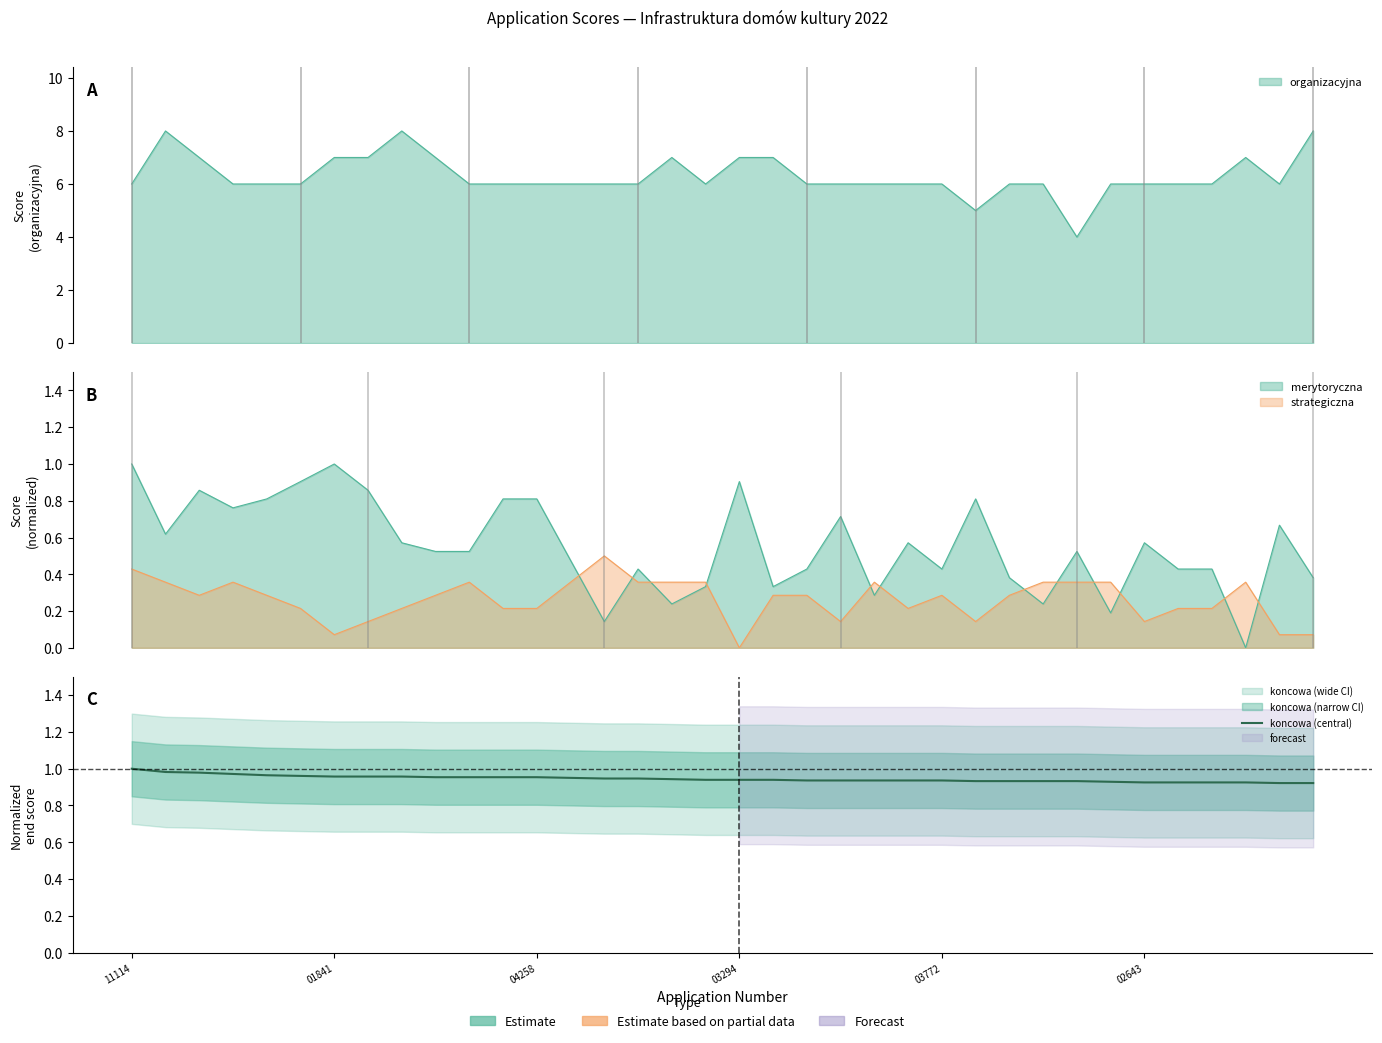

Reading left to right, extract all data points from this chart.

1.0	1.0	1.0	1.0	1.0	1.0	1.0	1.0	1.0	1.0	1.0	1.0	1.0	1.0	0.9	0.9	0.9	0.9	0.9	0.9	0.9	0.9	0.9	0.9	0.9	0.9	0.9	0.9	0.9	0.9	0.9	0.9	0.9	0.9	0.9	0.9